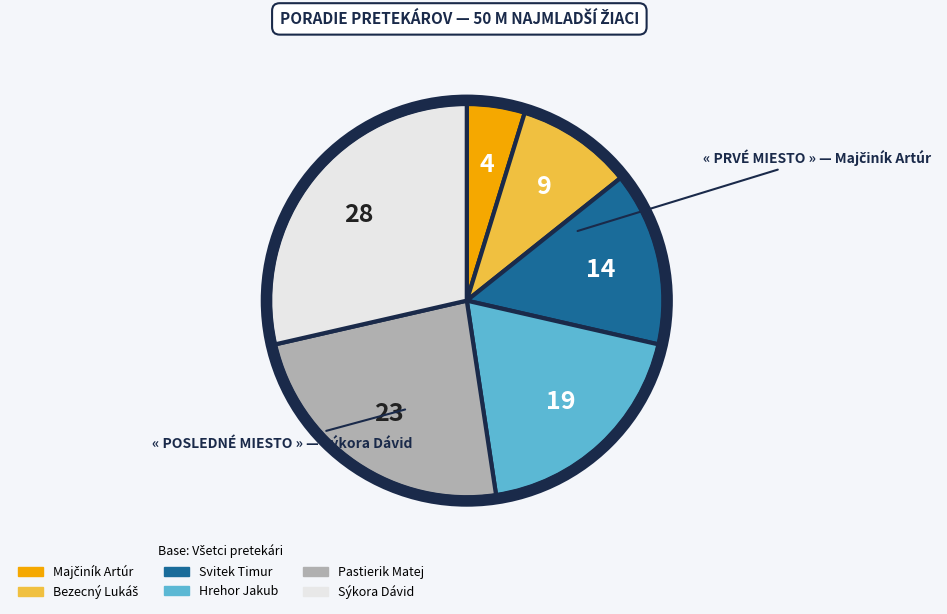

Between Svitek Timur and Sýkora Dávid, which is larger?

Sýkora Dávid